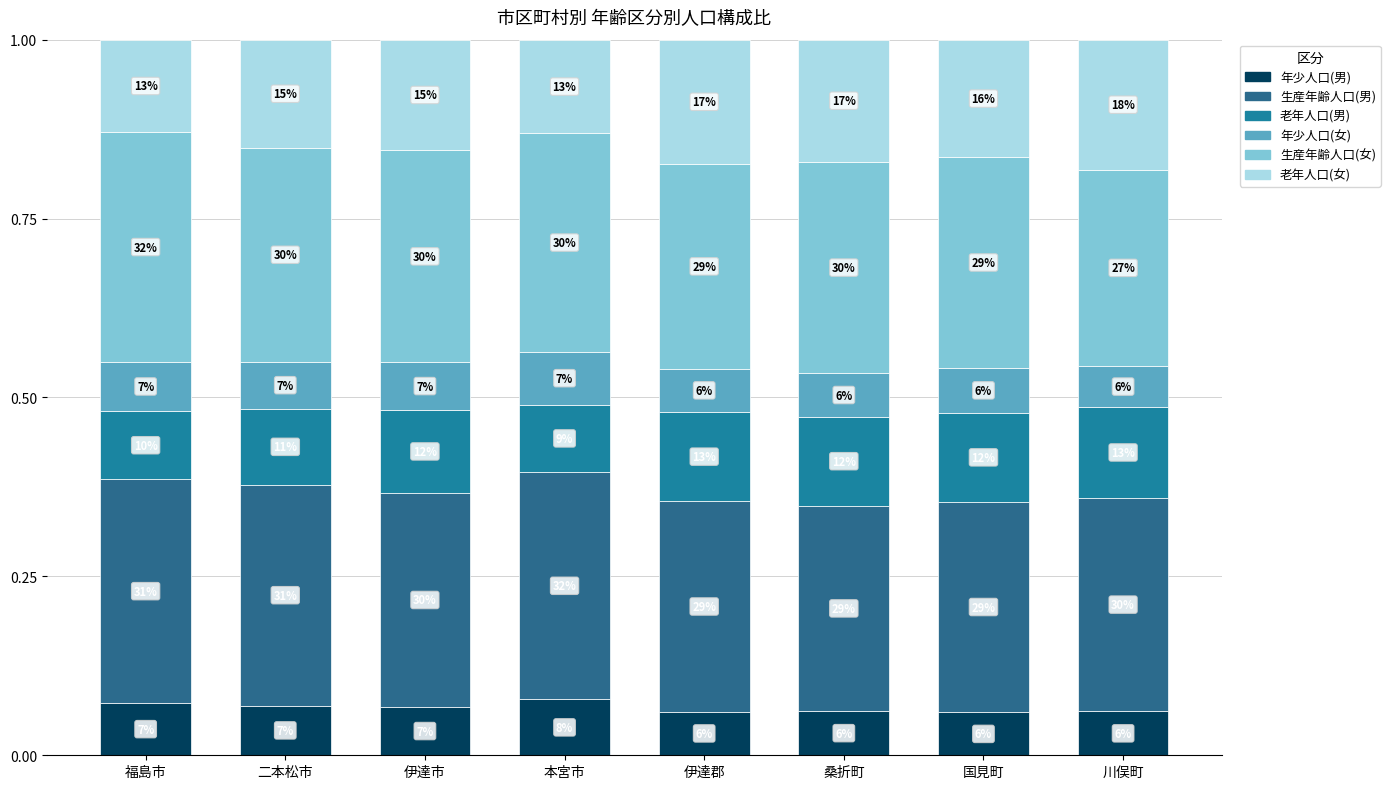

At which label is 老年人口(男) closest to 0?

本宮市